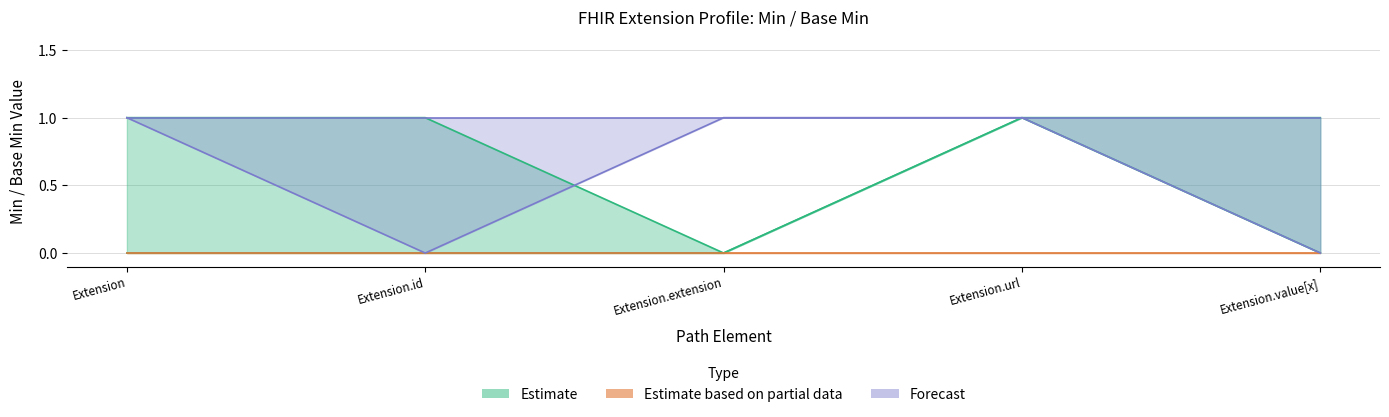

What is the spread (max minus min) of values at Extension?

1